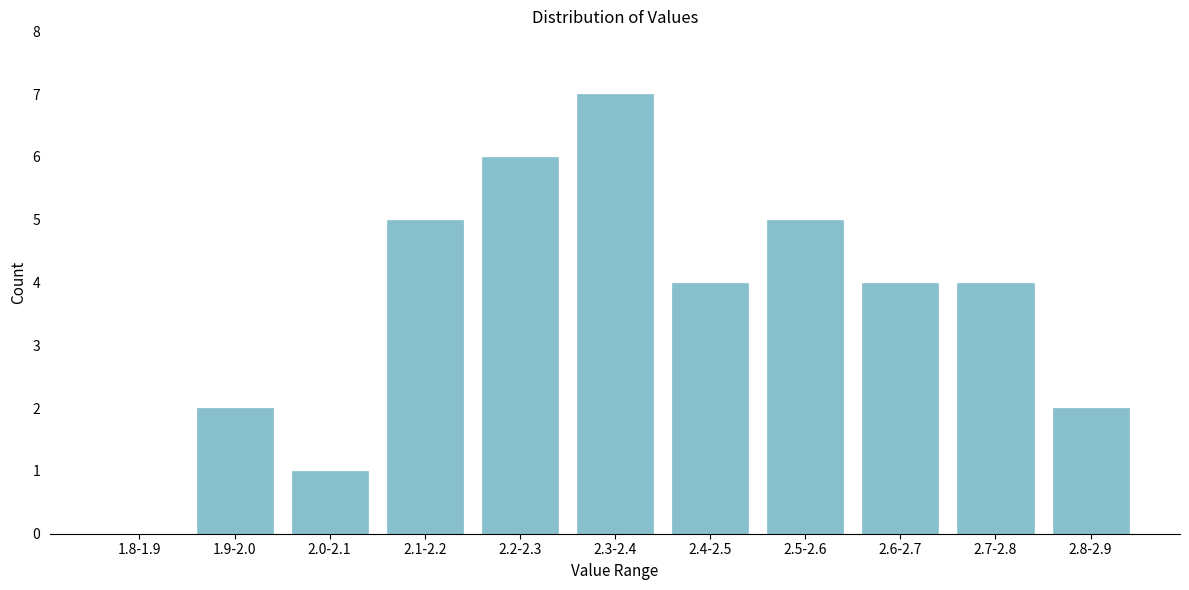

Reading left to right, extract all data points from this chart.

1.8-1.9=0	1.9-2.0=2	2.0-2.1=1	2.1-2.2=5	2.2-2.3=6	2.3-2.4=7	2.4-2.5=4	2.5-2.6=5	2.6-2.7=4	2.7-2.8=4	2.8-2.9=2